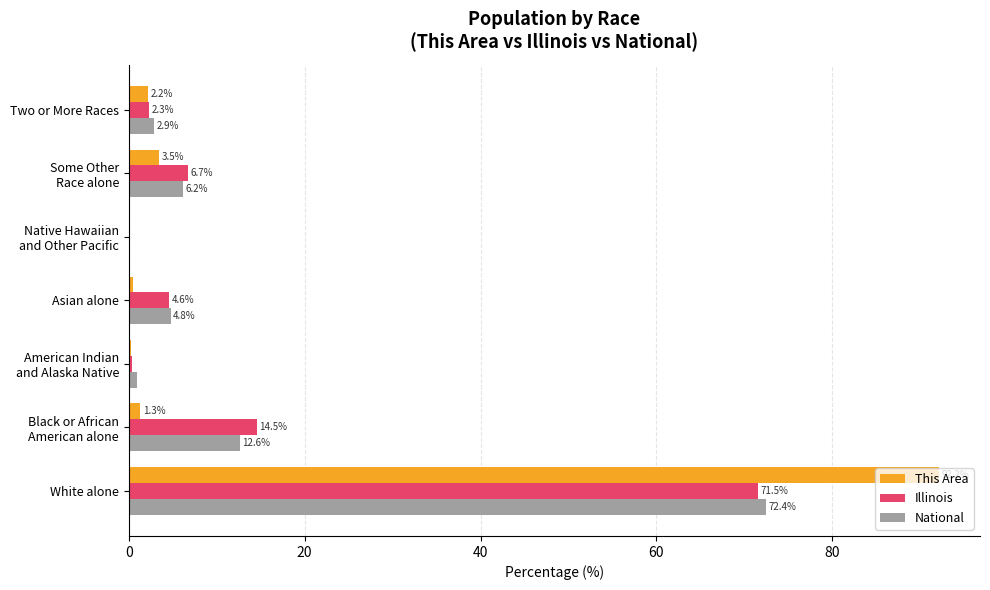

At which category is the sum across all series the highest?

White alone